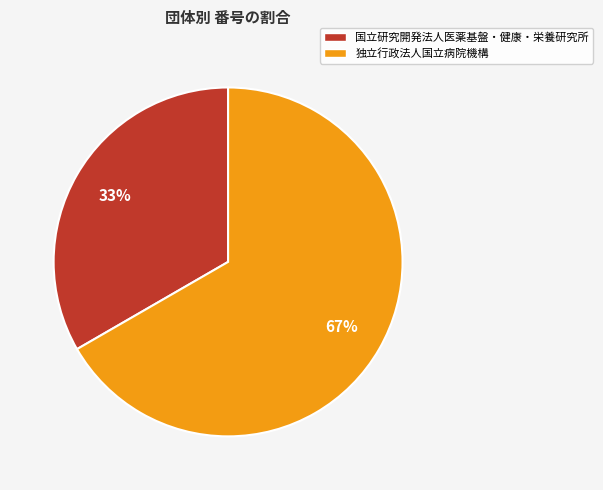

The 独立行政法人国立病院機構 slice represents 67% of the pie. True or false?

True